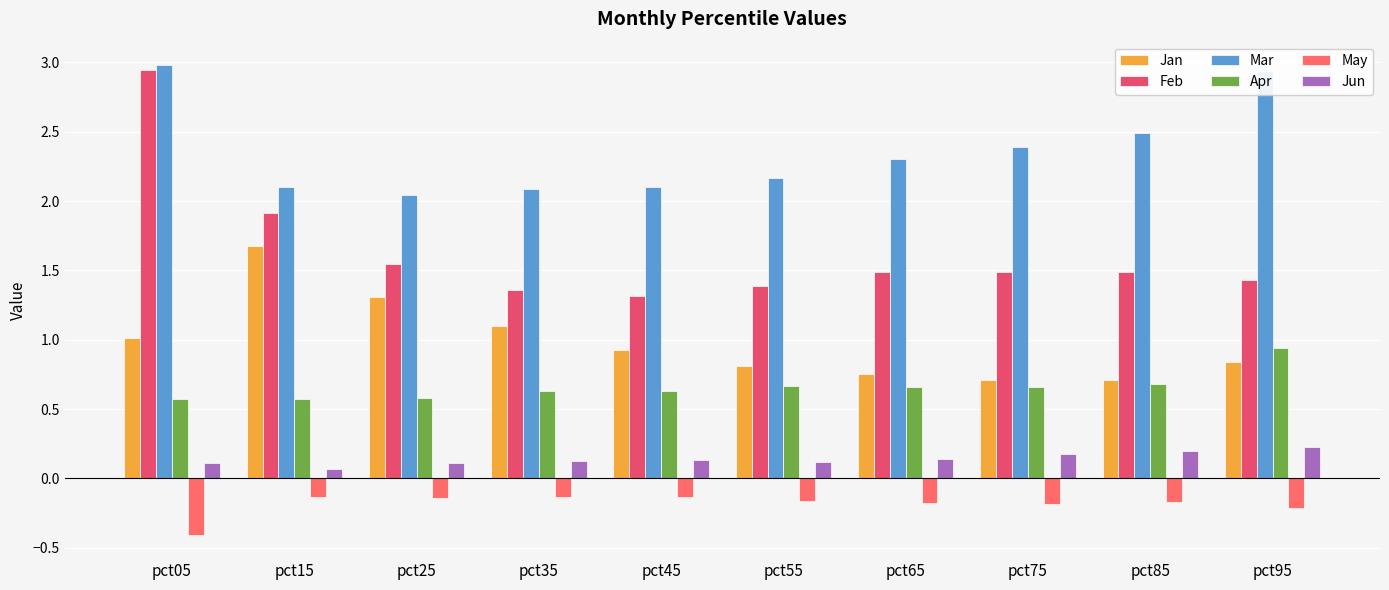

Which category has the highest value in the Jan series?

pct15